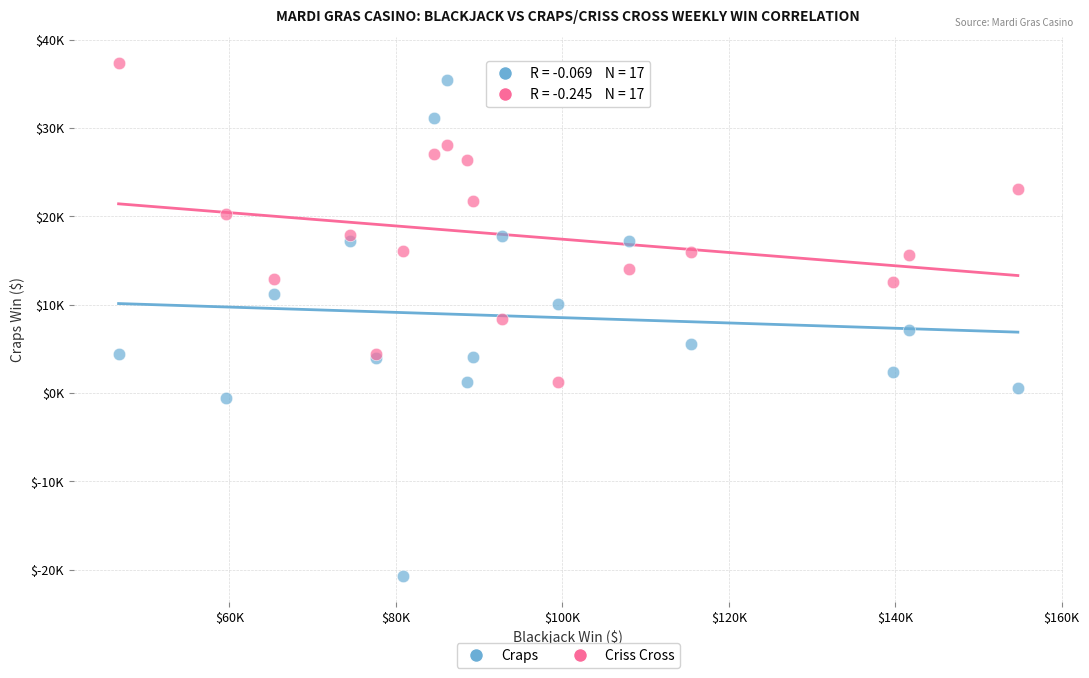

What are all the series names shown in the legend?

Craps, Criss Cross